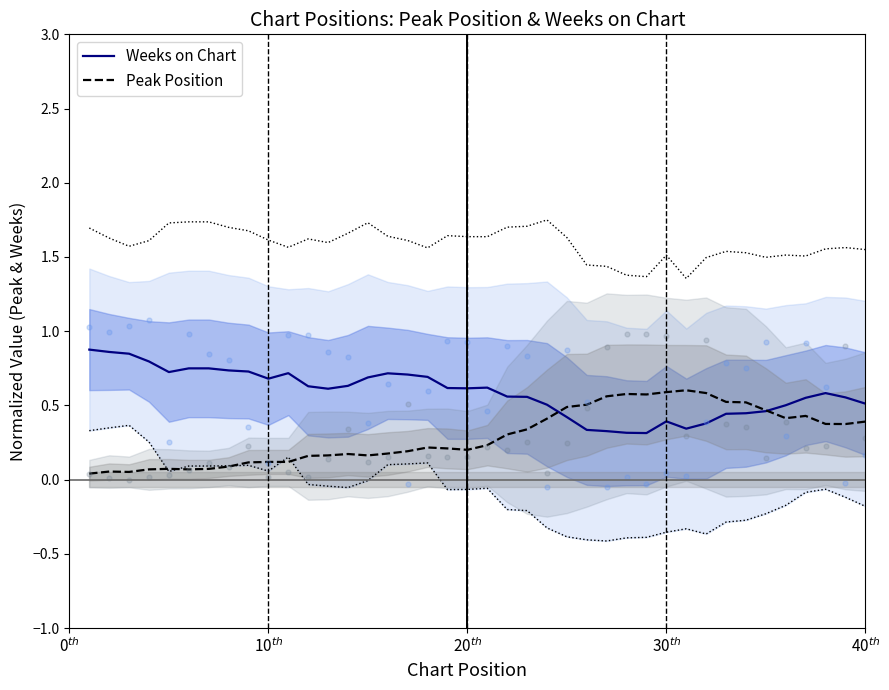

Which series has the largest Y range (max minus min)?

Weeks on Chart